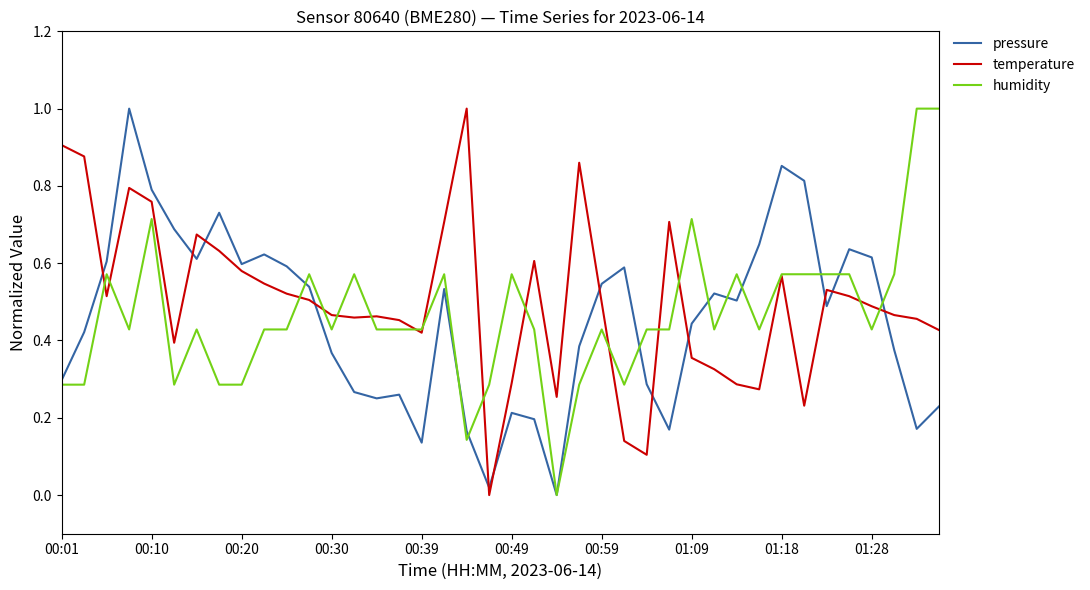

Does the chart display data point markers on the line(s)?

No